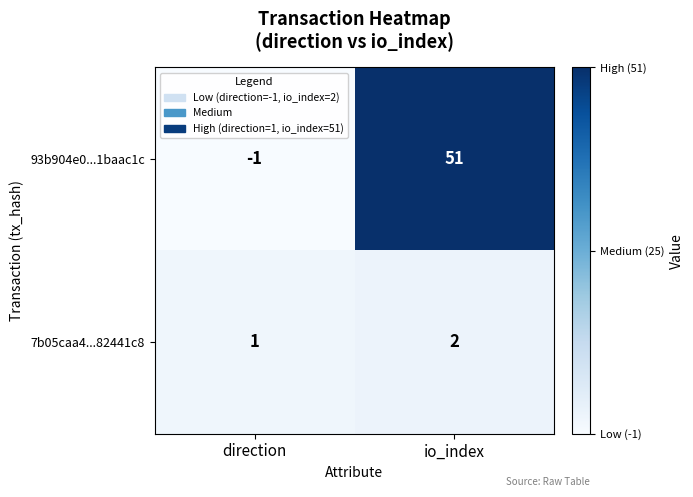

At how many categories does at least one series exceed 35?

1